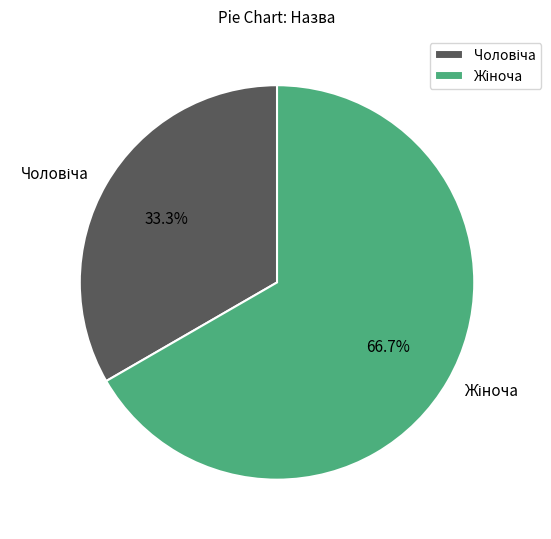

Which slice represents more than half of the pie?

Жіноча